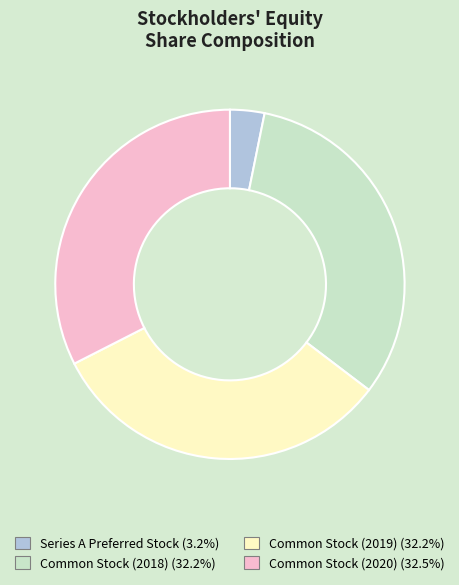

Does any single category account for the majority?

No